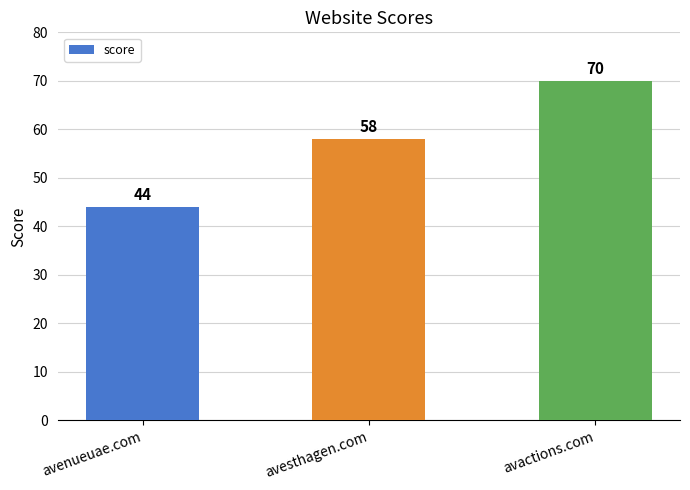

Reading right to left, list all the values displayed in this chart.

70	58	44